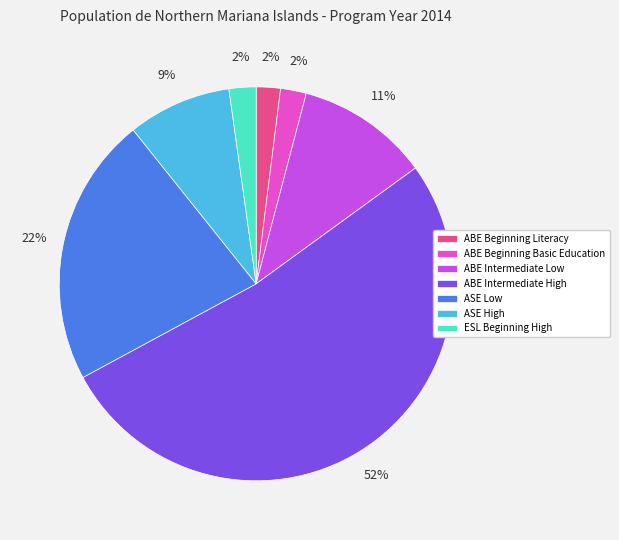

What is the ratio of the value at ABE Beginning Basic Education to the value at ABE Intermediate Low?

0.2